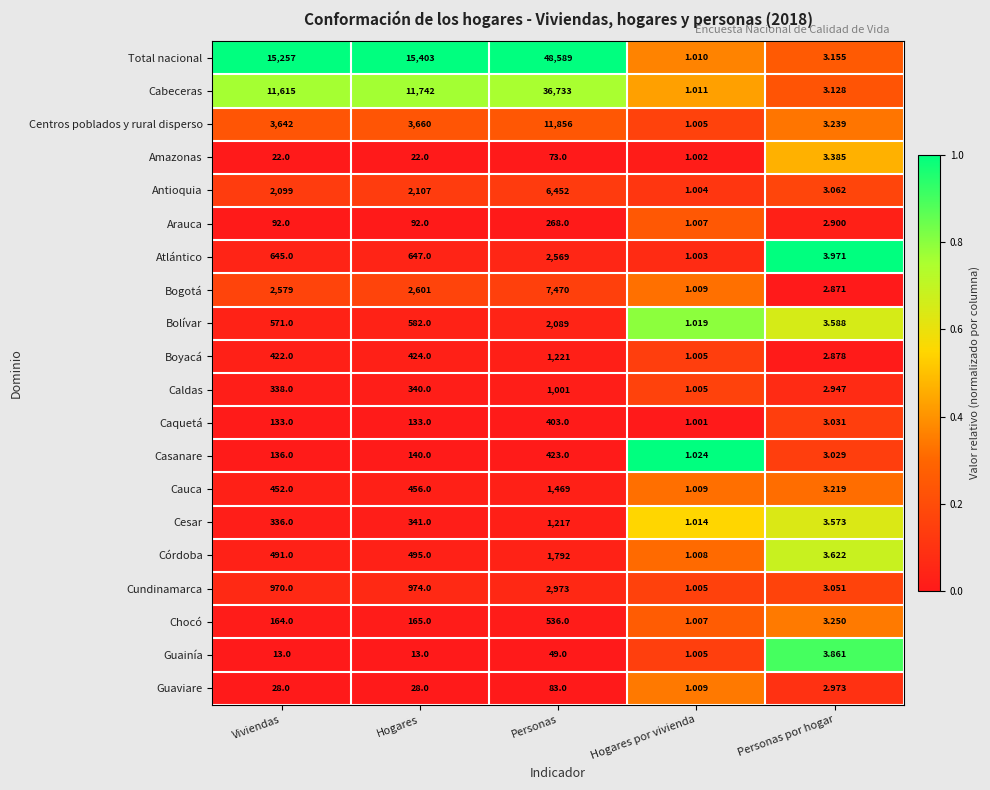

Which series has the largest total across all categories?

Total nacional